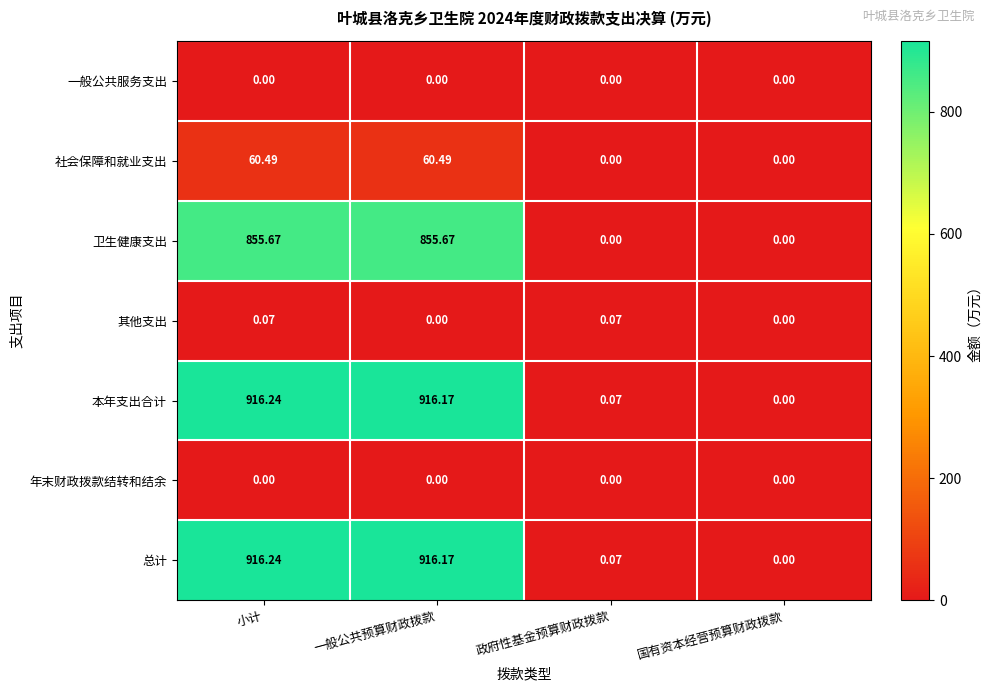

How many values in the 其他支出 series exceed 0?

2